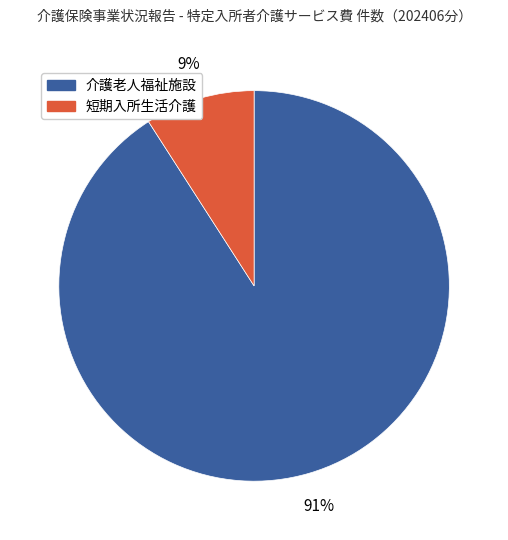

Between 介護老人福祉施設 and 短期入所生活介護, which is larger?

介護老人福祉施設